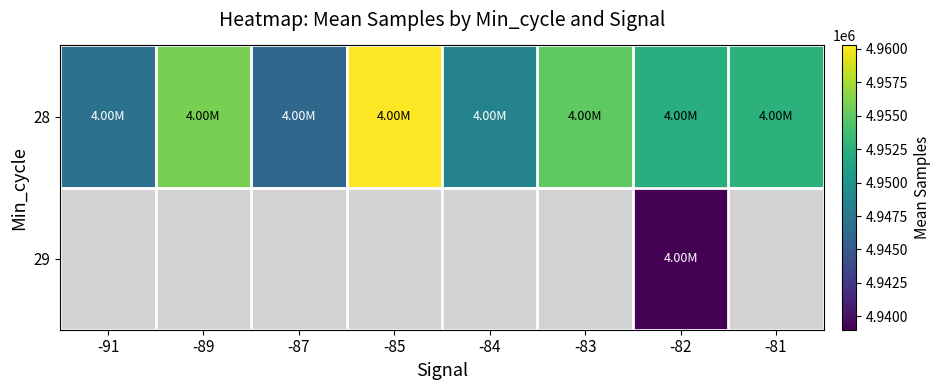

Is it true that 28 equals 4952306.5 at -82?

True